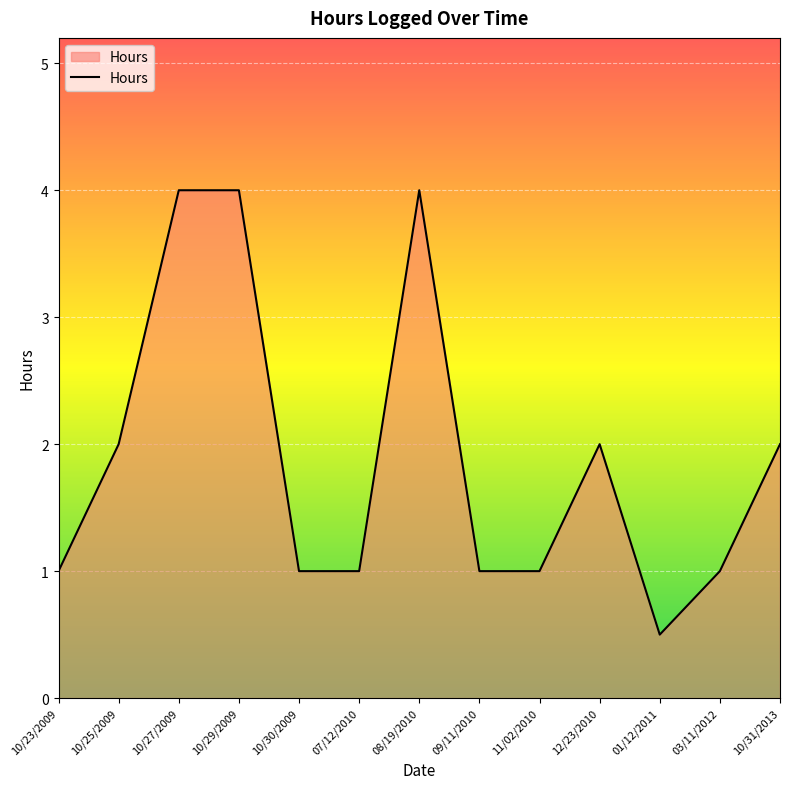

What is the greatest value displayed?

4.0